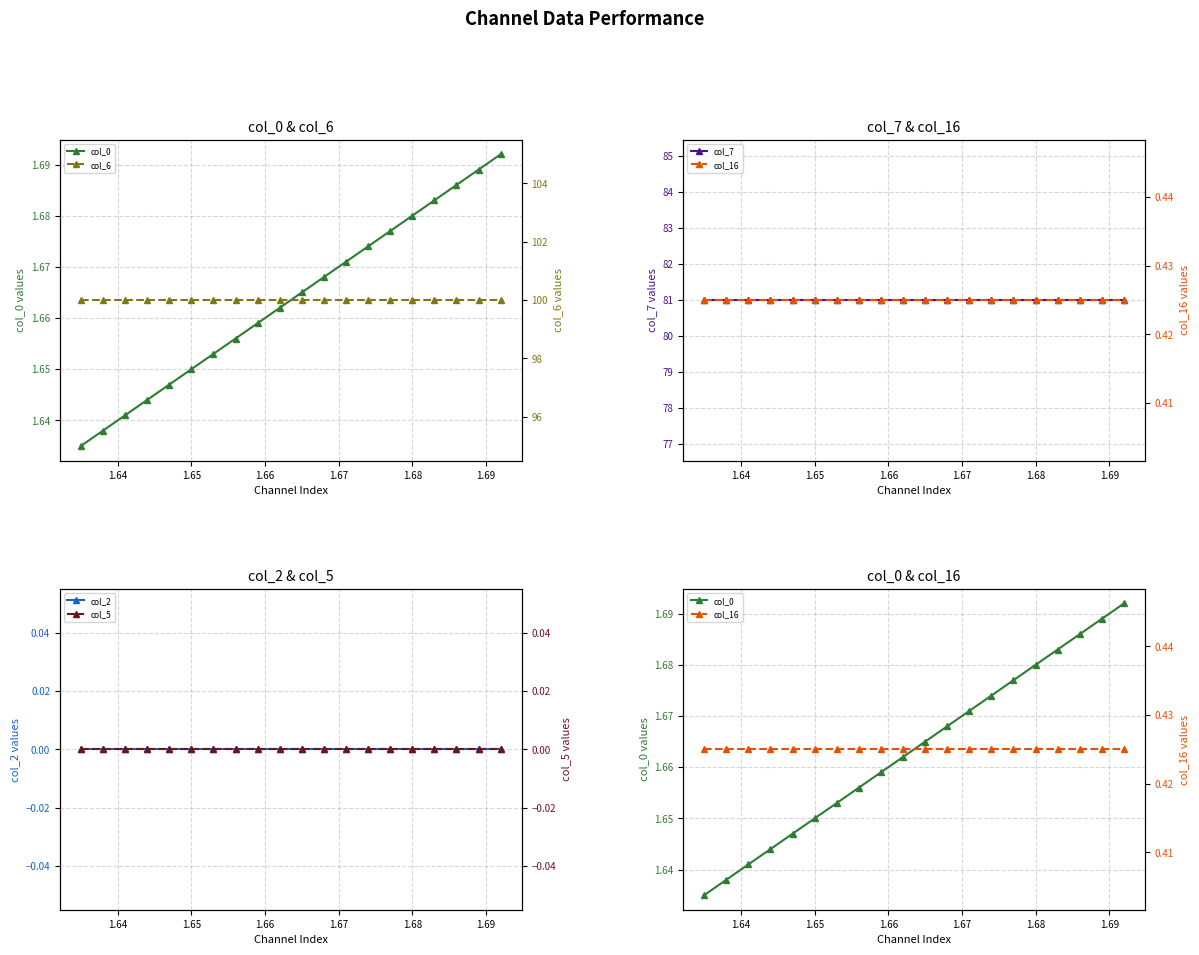

The value of col_7 at 1.67 is 81.0. True or false?

True